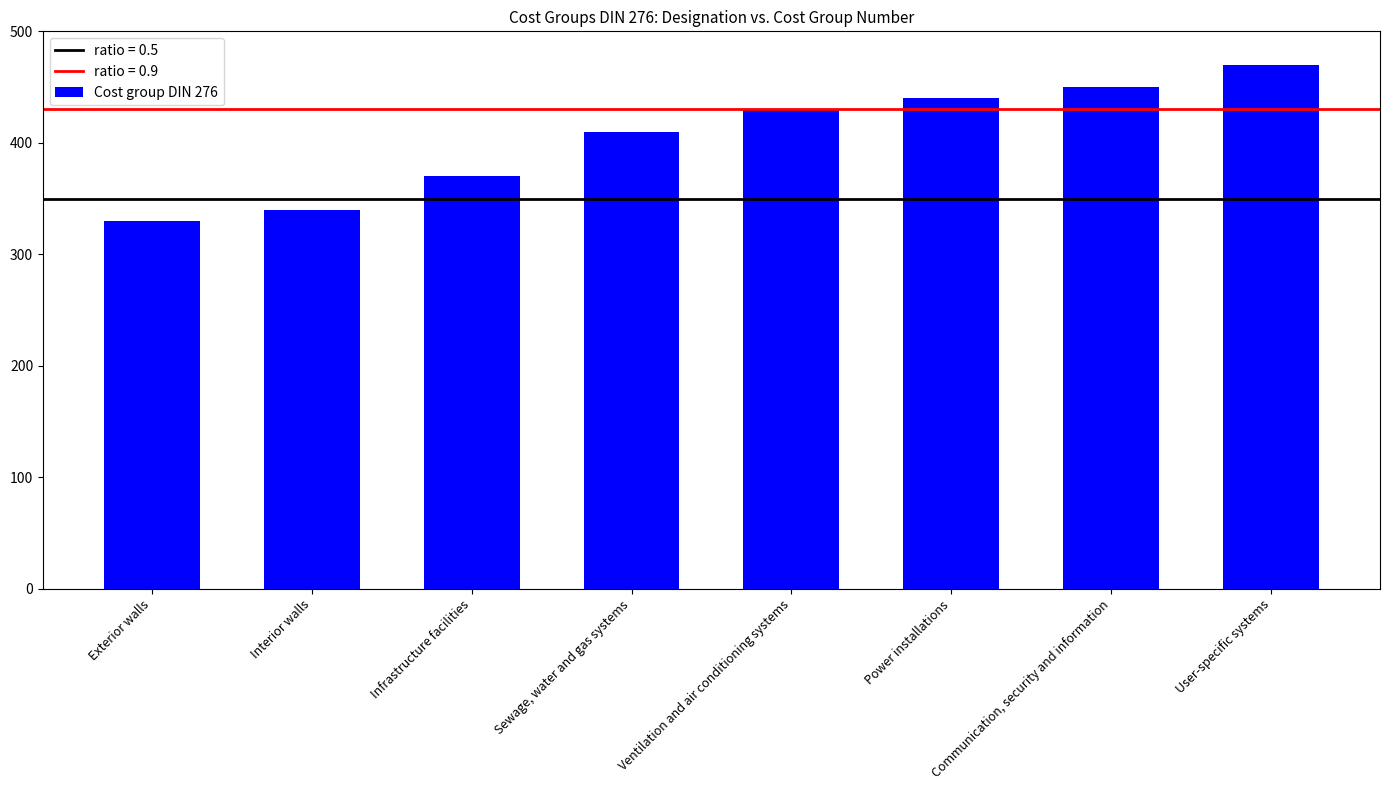

Which has a higher value, Communication, security and information or Infrastructure facilities?

Communication, security and information